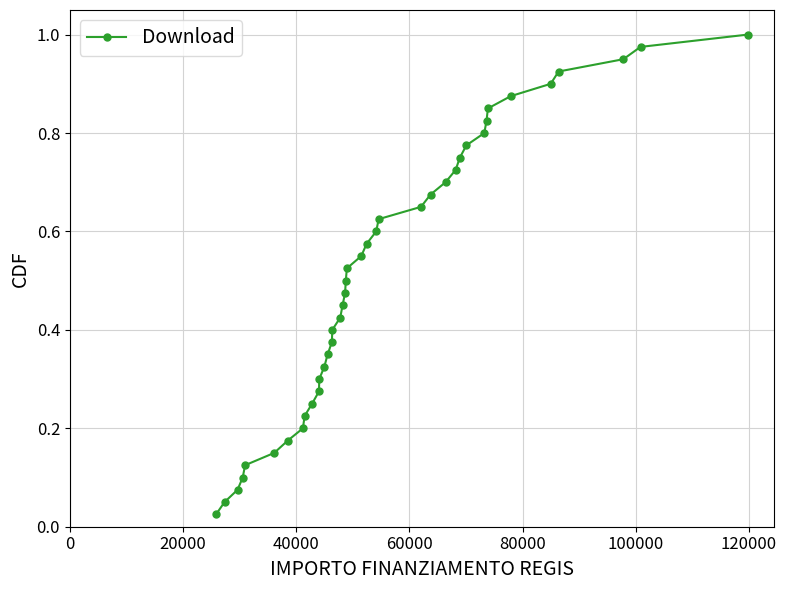

What is the sum of all values?

20.5